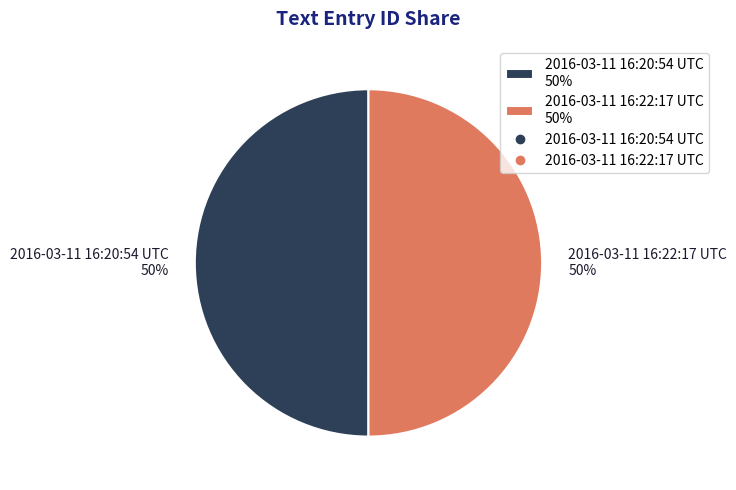

To the nearest percent, what percentage of the pie is 2016-03-11 16:20:54 UTC?

50%